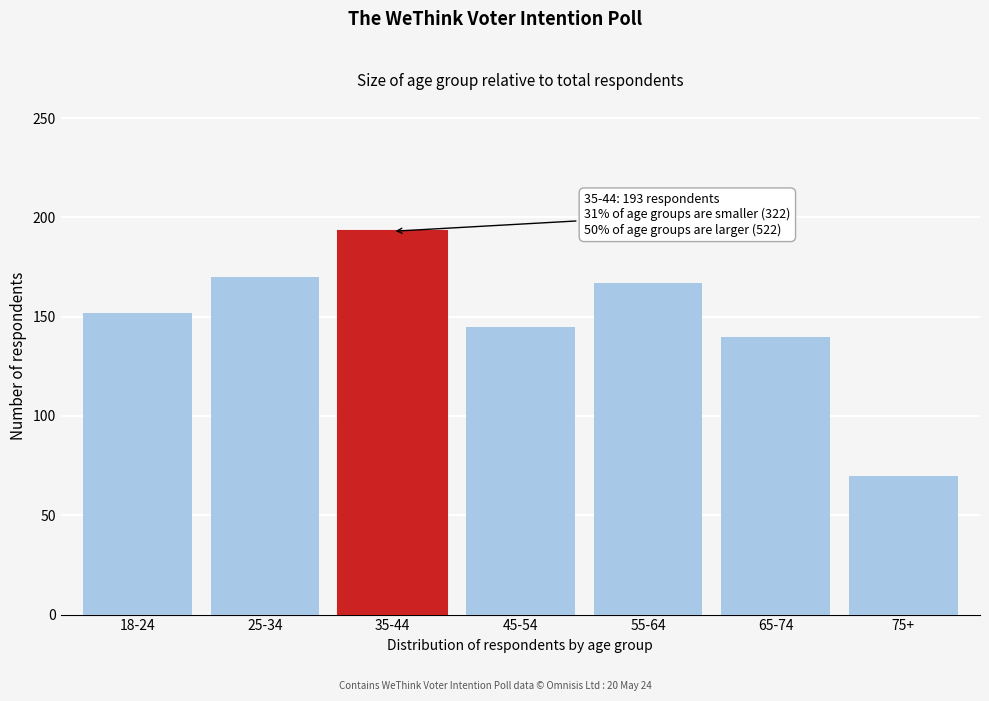

Reading left to right, what are all the values shown in this chart?

18-24=152	25-34=170	35-44=193	45-54=145	55-64=167	65-74=140	75+=70